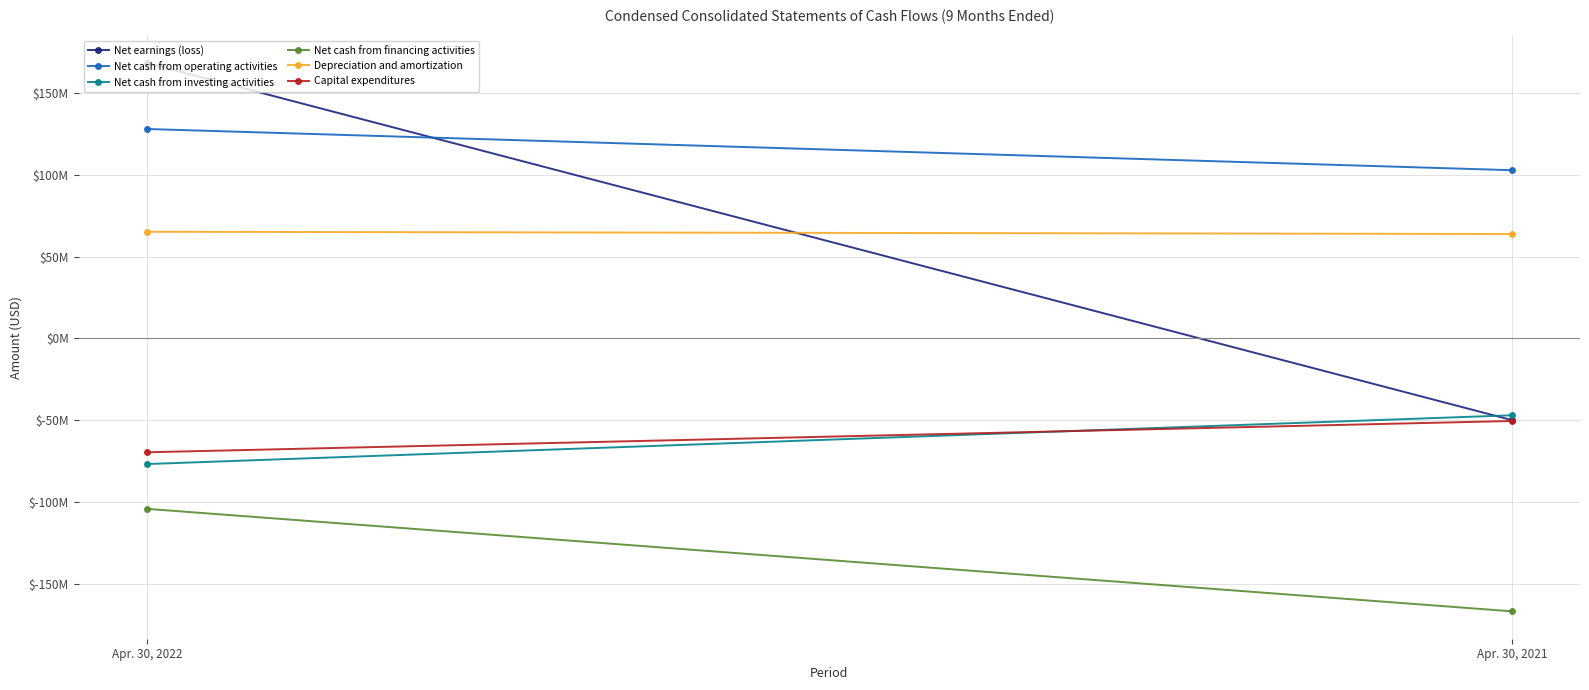

True or false: Capital expenditures has a value of -24021799 at Apr. 30, 2022.

False